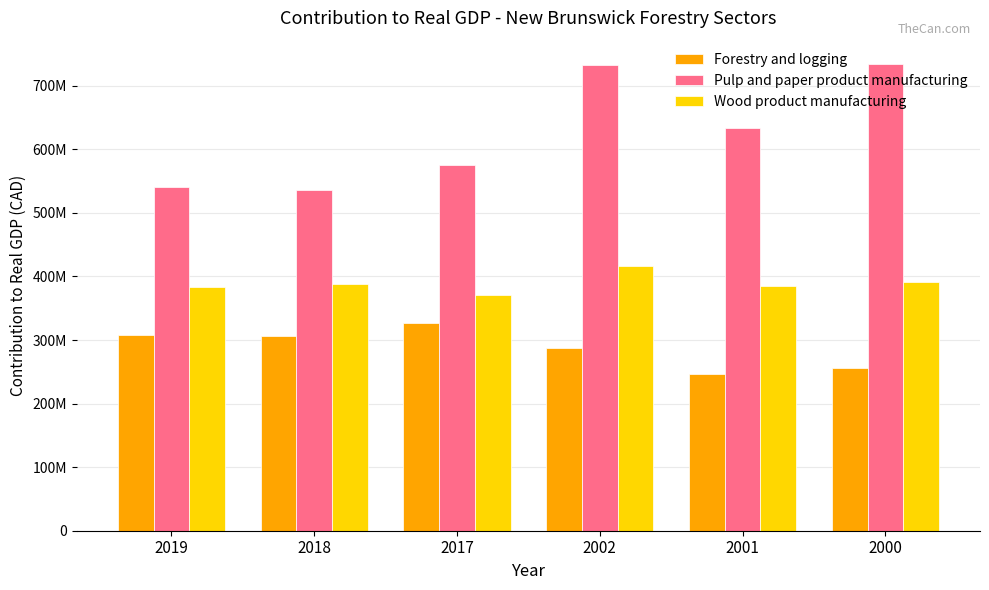

Reading left to right, what are all the values shown in this chart?

Forestry and logging: 307400000	305600000	326100000	288200000	246700000	255600000
Pulp and paper product manufacturing: 541200000	535600000	575500000	732500000	633000000	734300000
Wood product manufacturing: 383500000	388400000	370900000	417100000	385700000	392100000